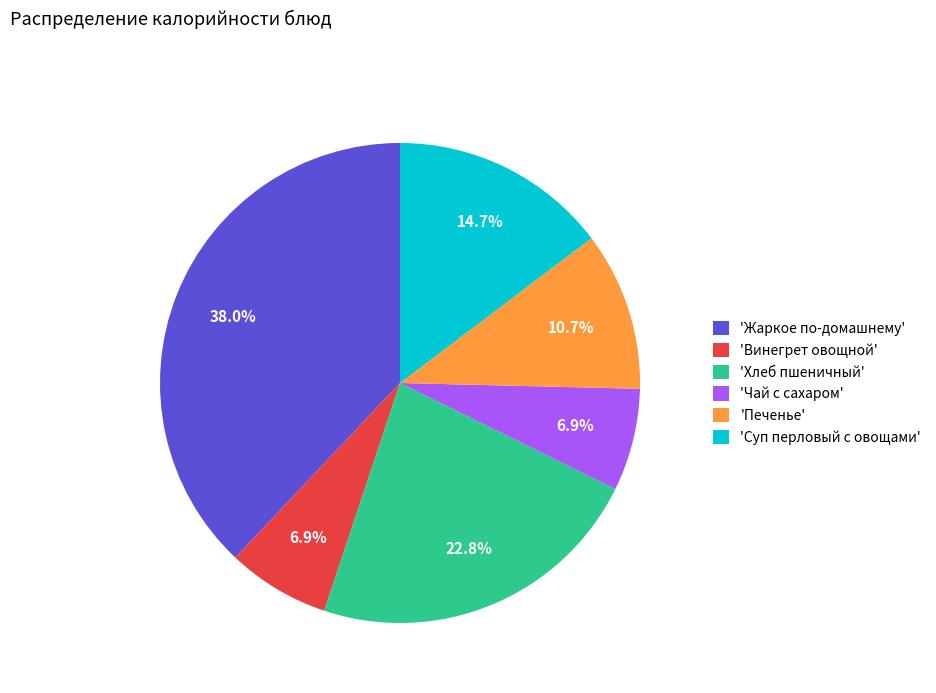

Which slice is the largest?

'Жаркое по-домашнему'